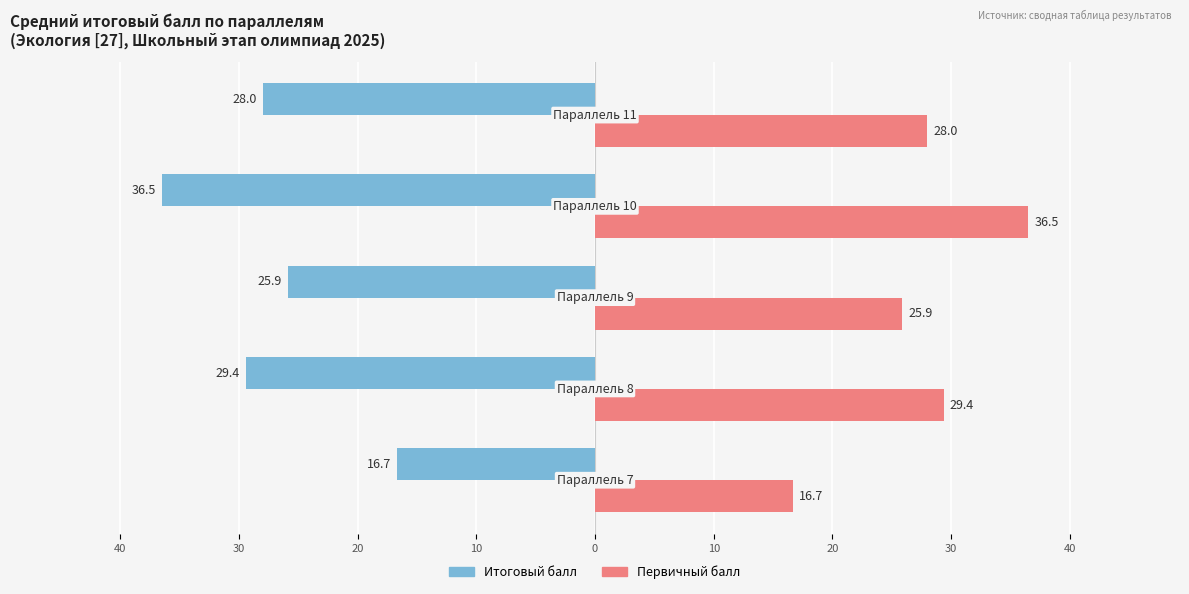

What are all the series names shown in the legend?

Итоговый балл, Первичный балл